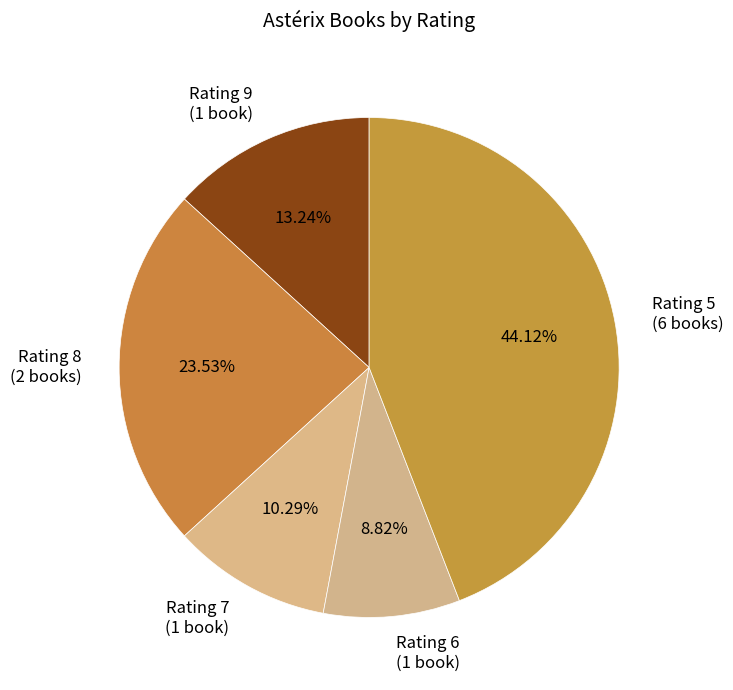

Do Rating 9 (1 book) and Rating 7 (1 book) together represent more than half of the pie?

No